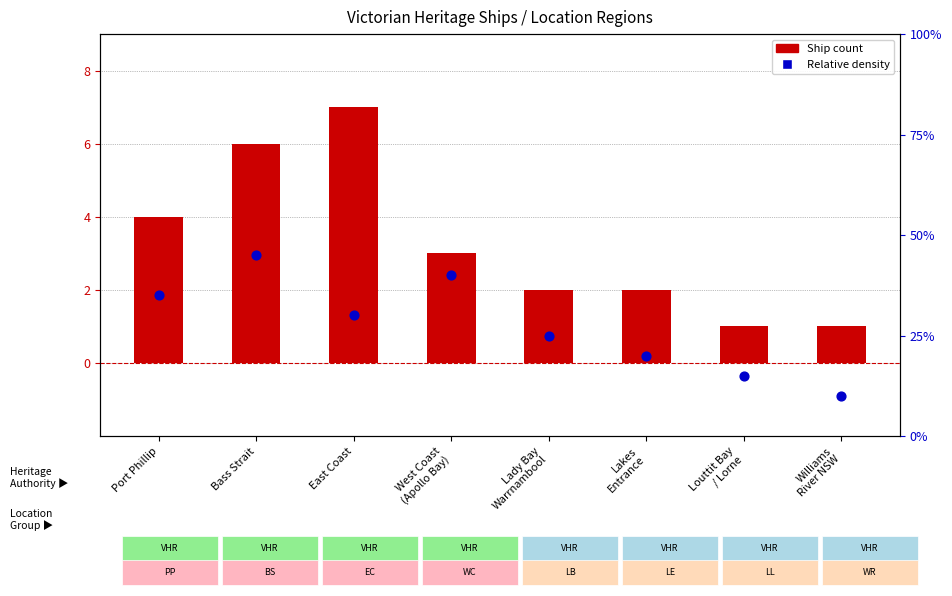

Which series has the largest Y range (max minus min)?

Ship count